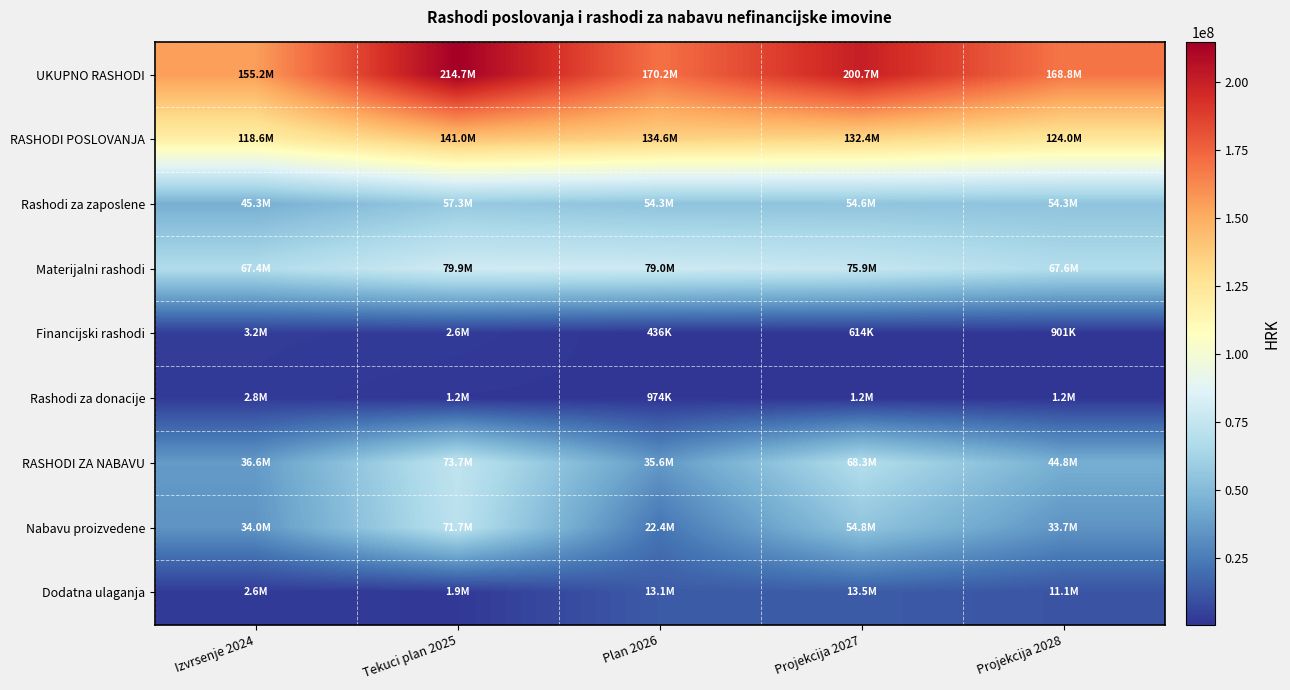

At which category is the sum across all series the highest?

Tekuci plan 2025